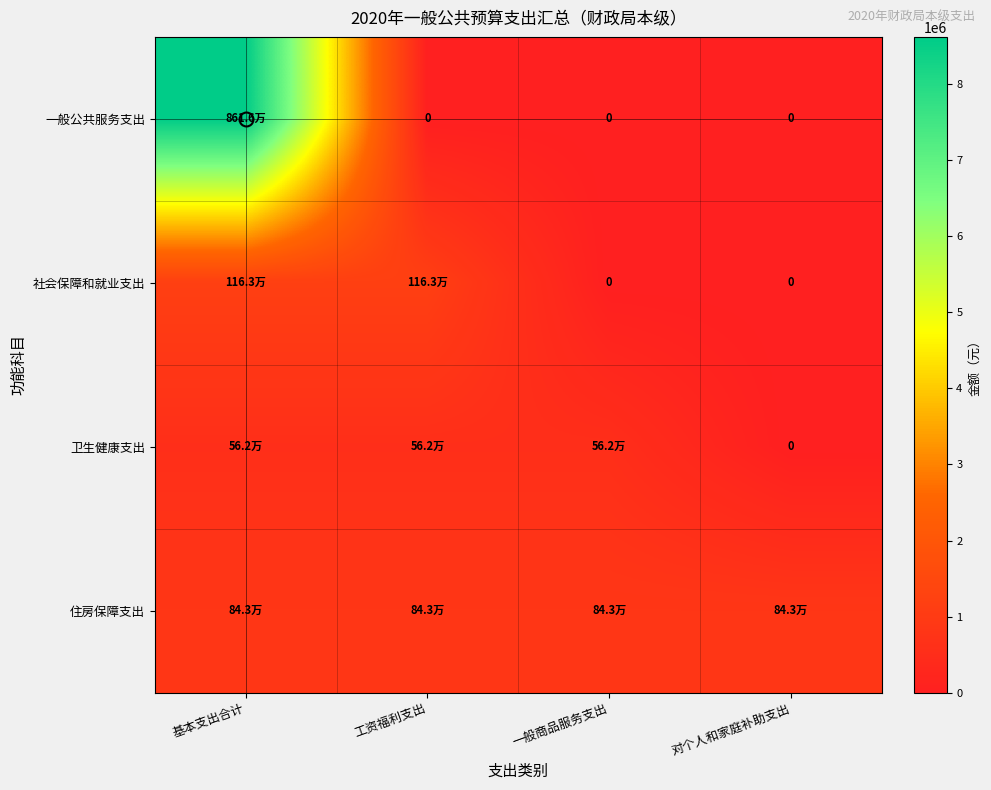

At which label is 社会保障和就业支出 closest to 581637?

一般商品服务支出